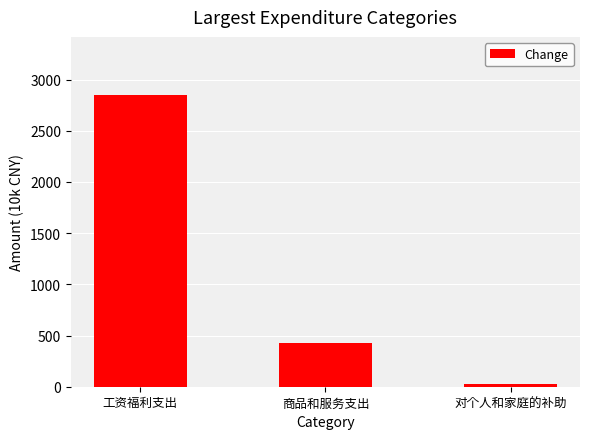

What is the smallest value displayed?

28.8